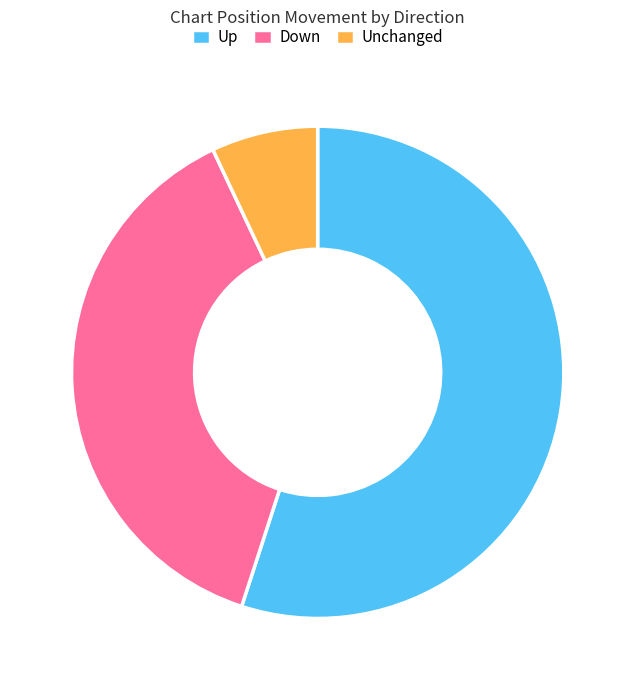

True or false: Up accounts for 55% of the total.

True